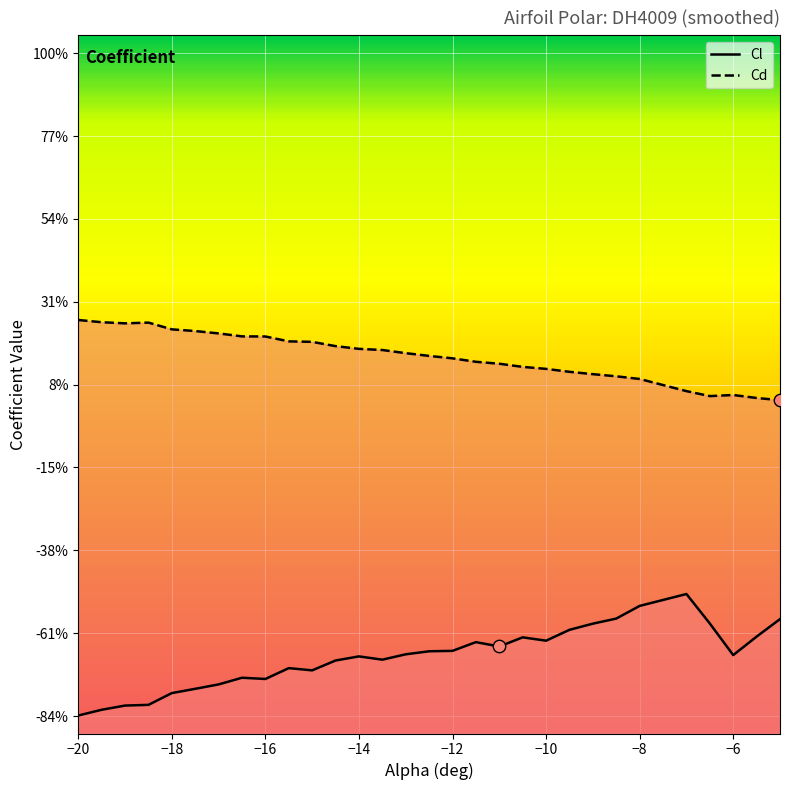

Which has a higher value, −20 or −18?

−18